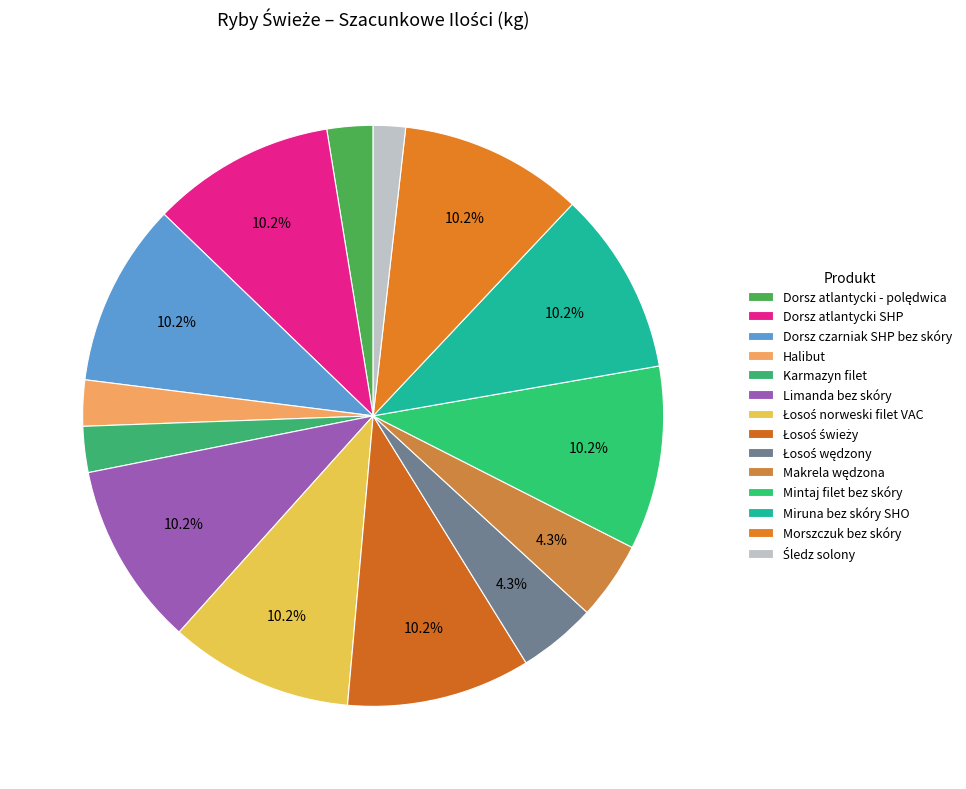

Rank the categories by value from lowest to highest.

Śledz solony, Dorsz atlantycki - polędwica, Halibut, Karmazyn filet, Łosoś wędzony, Makrela wędzona, Dorsz atlantycki SHP, Dorsz czarniak SHP bez skóry, Limanda bez skóry, Łosoś norweski filet VAC, Łosoś świeży, Mintaj filet bez skóry, Miruna bez skóry SHO, Morszczuk bez skóry